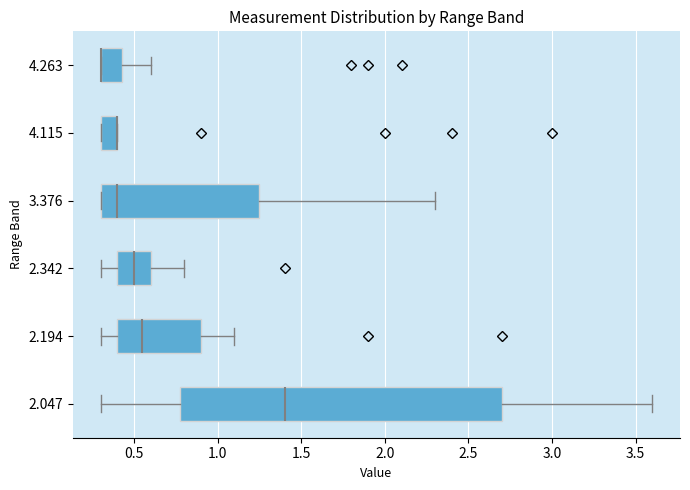

Reading bottom to top, transcribe this box plot: for each box, give where its median line is, the range the box spans, and where its two whiskers end, as read against the x-axis. The values are not printed on the chart, so give them approximately, as read against the axis.

2.047: median 1.40, box 0.80 to 2.70, whiskers 0.30 to 3.60
2.194: median 0.55, box 0.40 to 0.90, whiskers 0.30 to 1.10
2.342: median 0.50, box 0.40 to 0.60, whiskers 0.30 to 0.80
3.376: median 0.40, box 0.30 to 1.25, whiskers 0.30 to 2.30
4.115: median 0.40 (drawn on the box's right edge), box 0.30 to 0.40, whiskers 0.30 to 0.40
4.263: median 0.30 (drawn on the box's left edge), box 0.30 to 0.45, whiskers 0.30 to 0.60